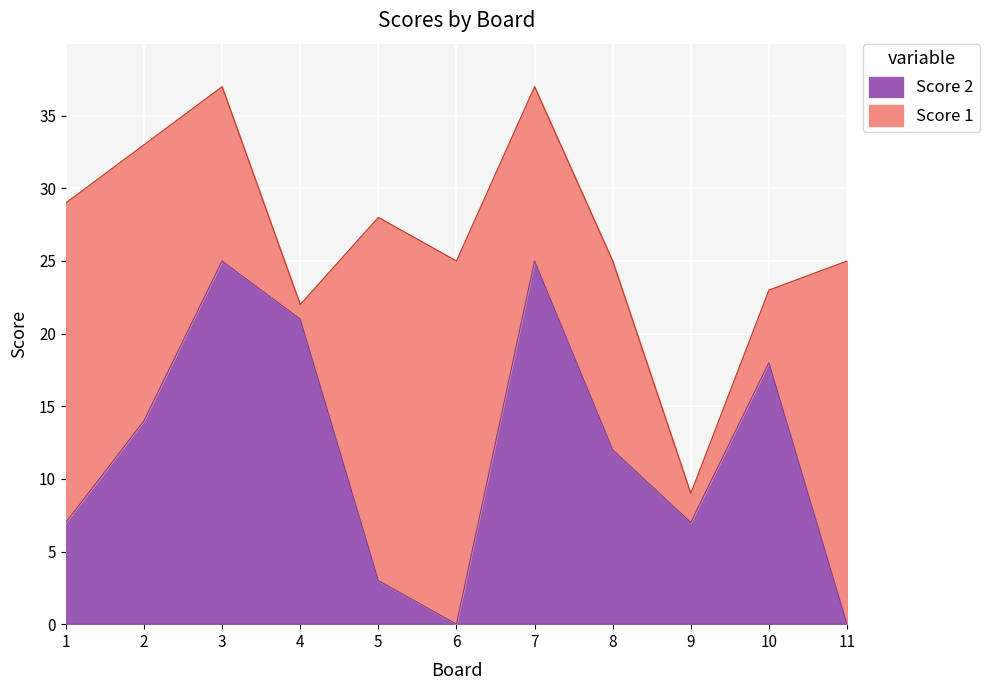

Reading right to left, transcribe the values for Score 2.

11=0	10=18	9=7	8=12	7=25	6=0	5=3	4=21	3=25	2=14	1=7